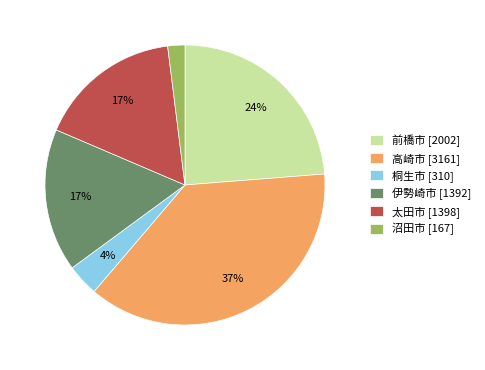

Does 沼田市 account for over 50% of the chart?

No